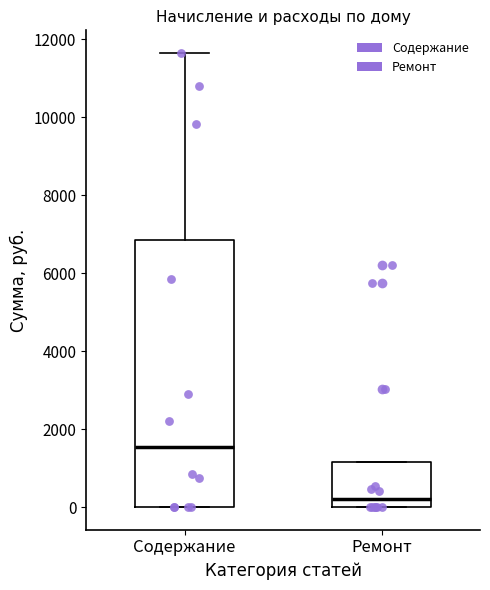

Reading left to right, transcribe this box plot: for each box, give where its median line is, the range the box spans, and where its two whiskers end, as read against the y-axis. The values are not printed on the chart, so give them approximately, as read against the axis.

Содержание: median 1600, box 0 to 6800, whiskers 0 to 11600
Ремонт: median 200, box 0 to 1200, whiskers 0 to 1200